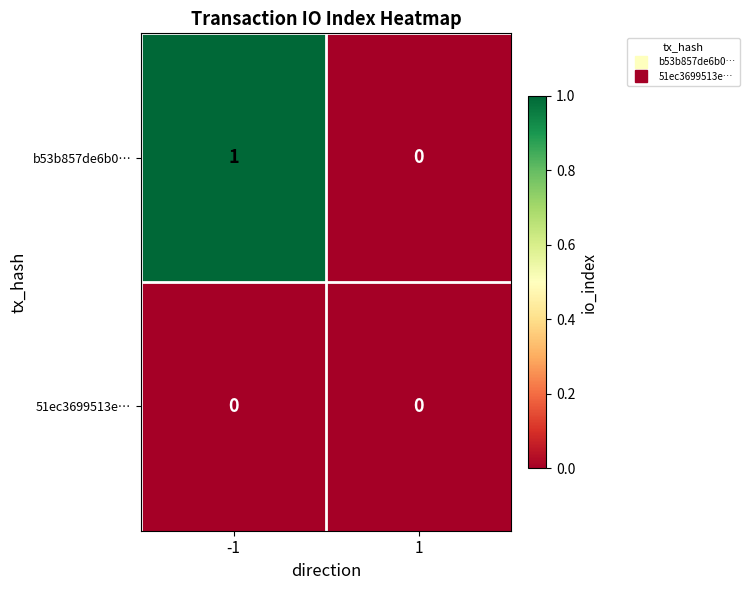

The value of 51ec3699513e… at -1 is 0. True or false?

True